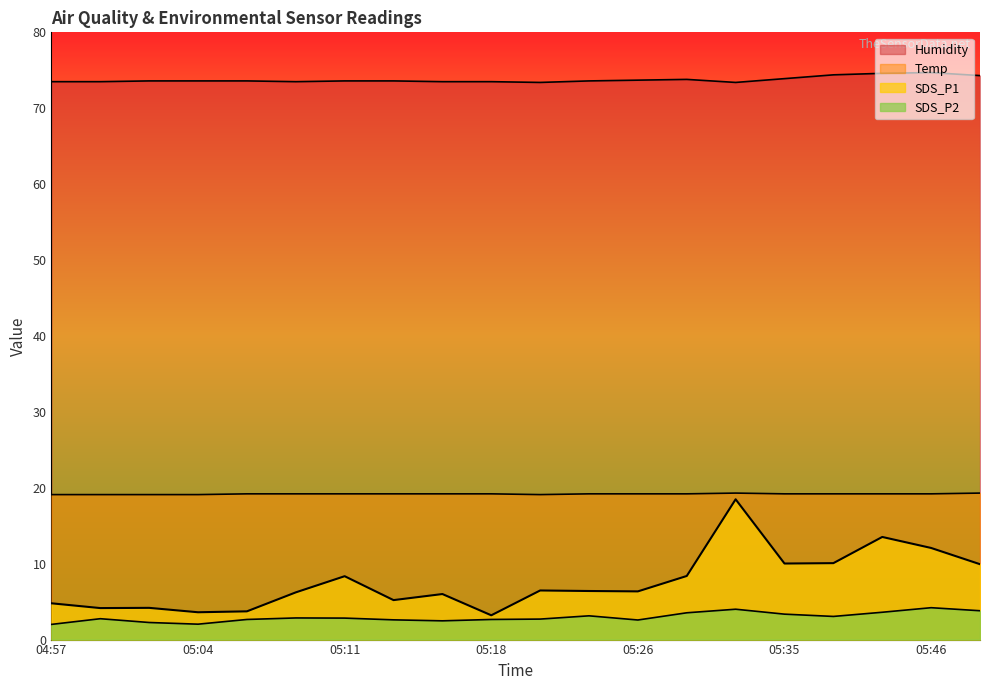

What is the difference between the maximum and minimum values in the SDS_P1 series?

15.3